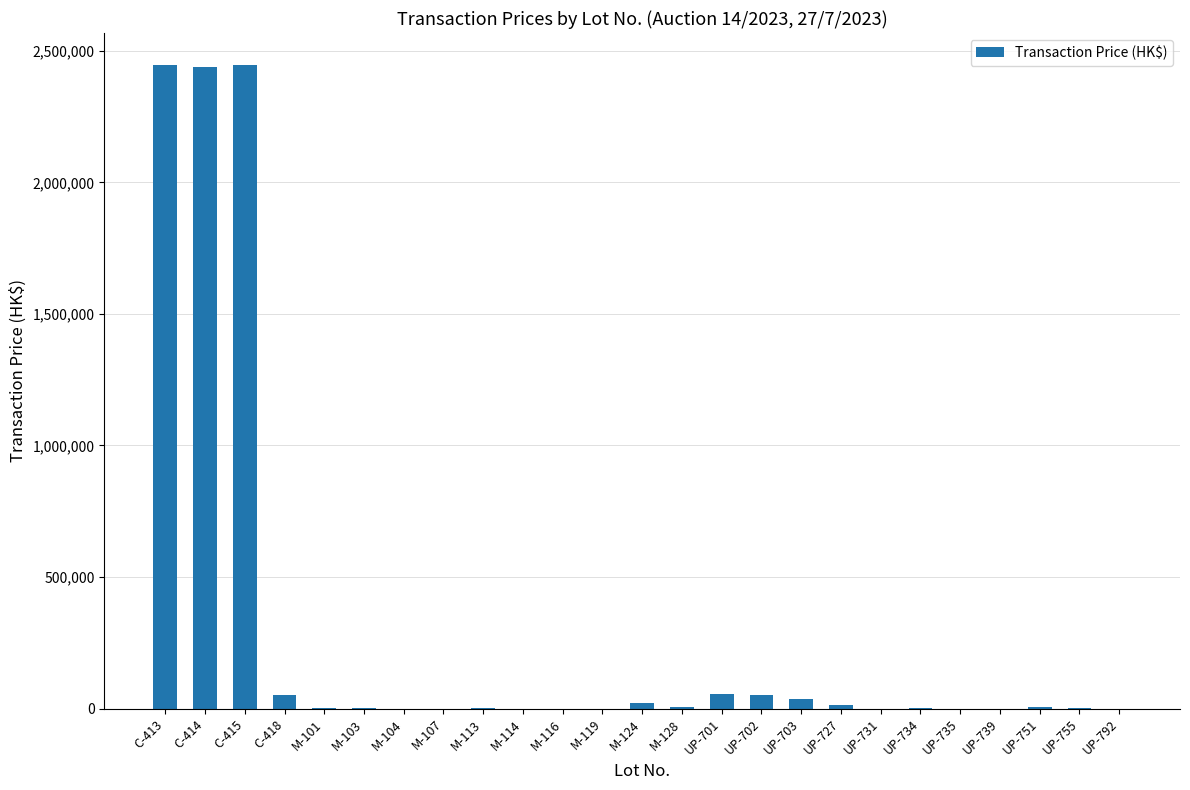

Count the number of data series in this chart.

1